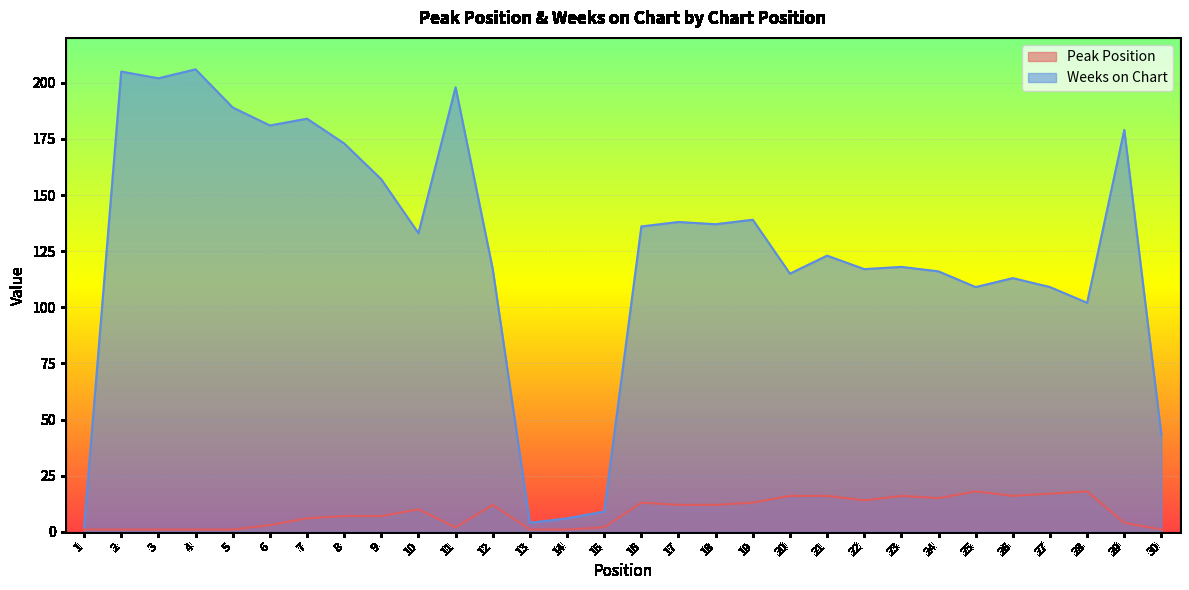

Where is the first local maximum for Weeks on Chart?

2